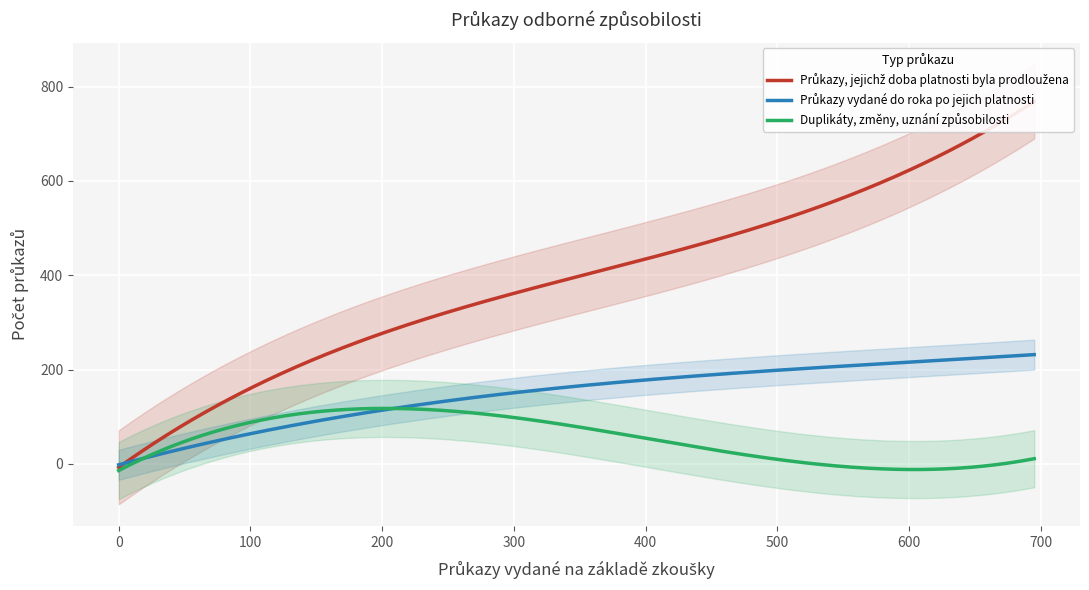

At how many categories does at least one series exceed 61?

4